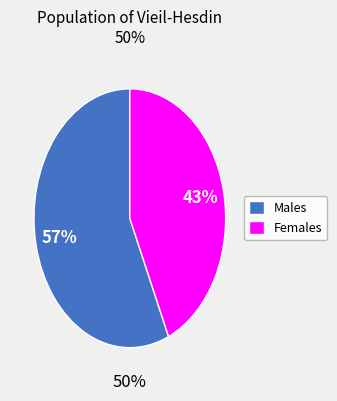

What is the largest slice in the pie chart?

Males